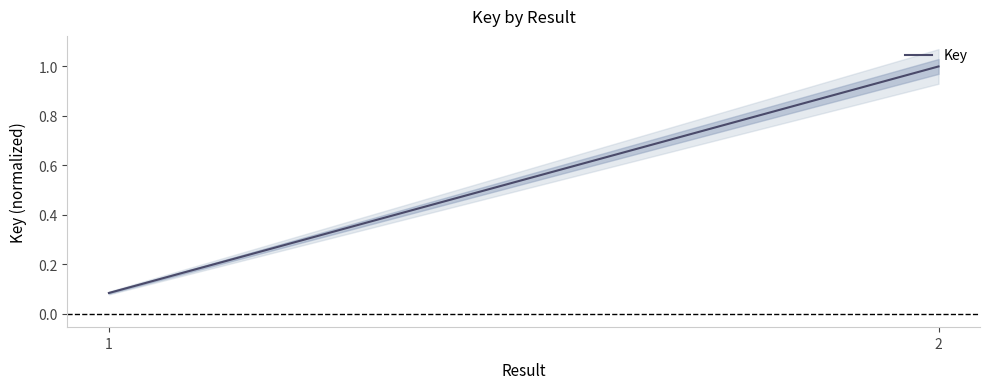

What is the average value?

0.5